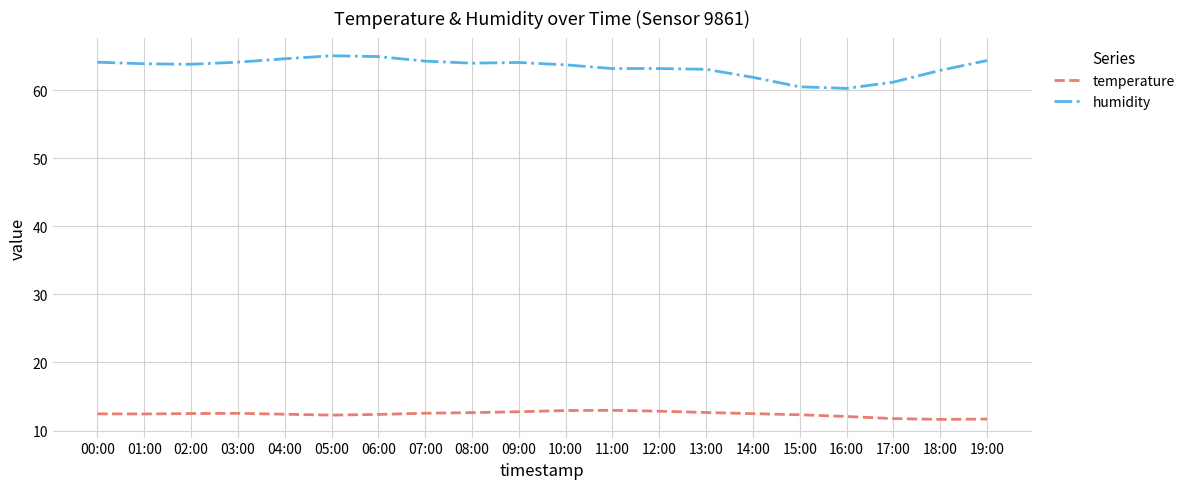

True or false: temperature has more than 1 interior local peaks.

True